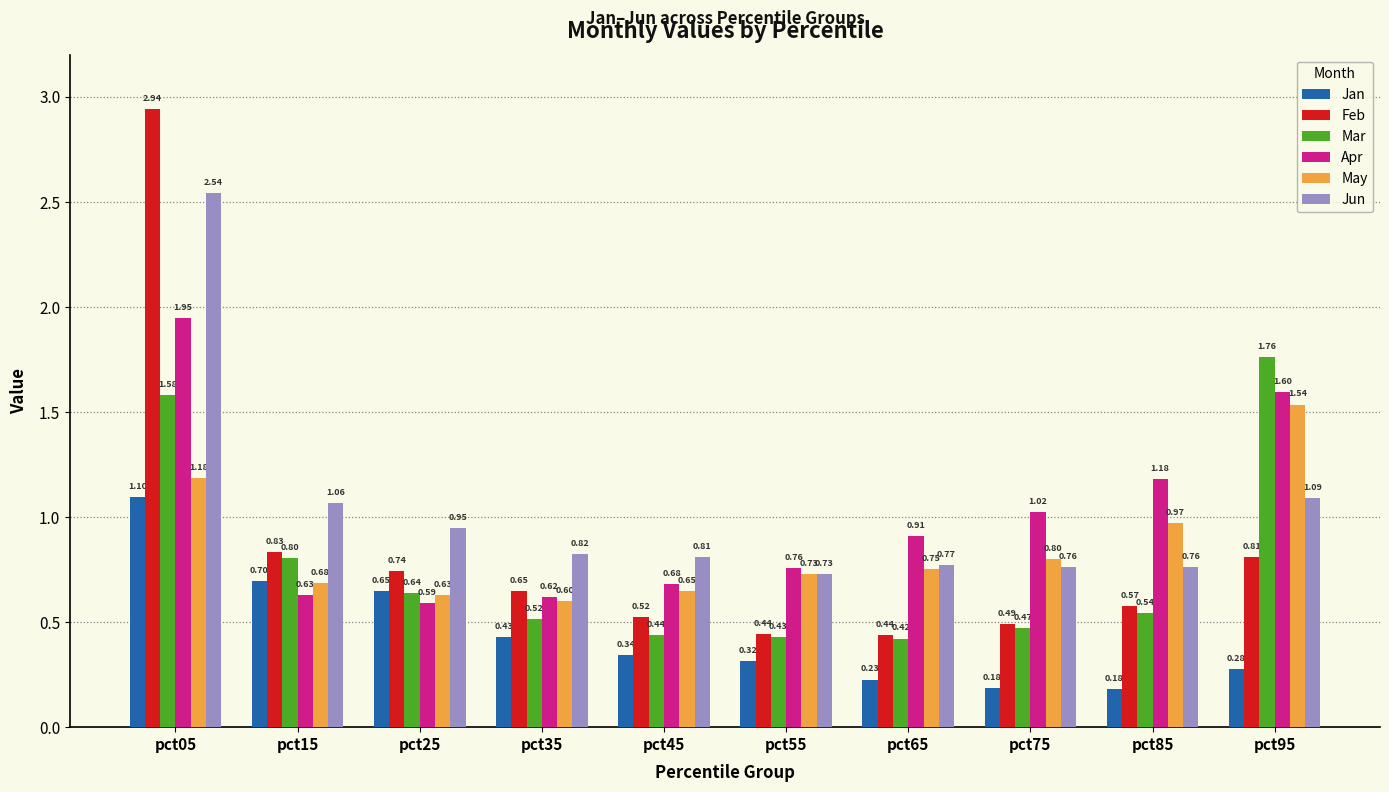

What is the sum of all Jan values?

4.4